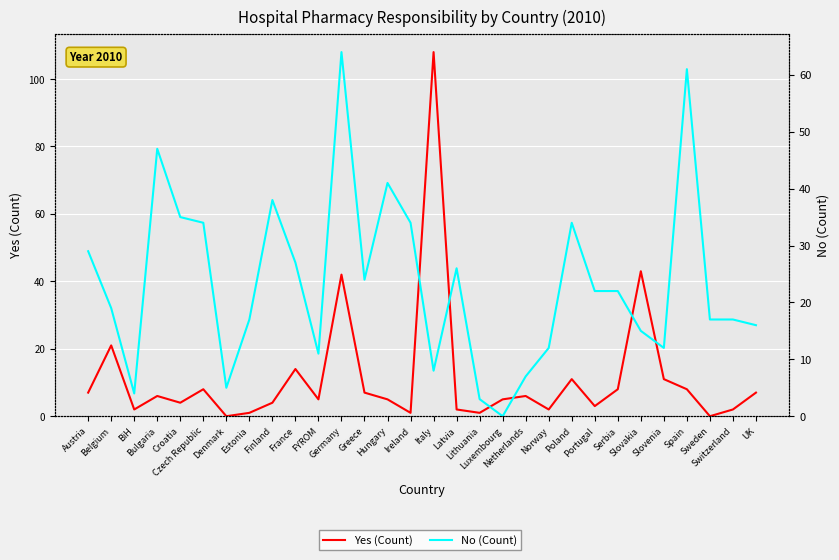

What is the maximum value shown in the chart?

108